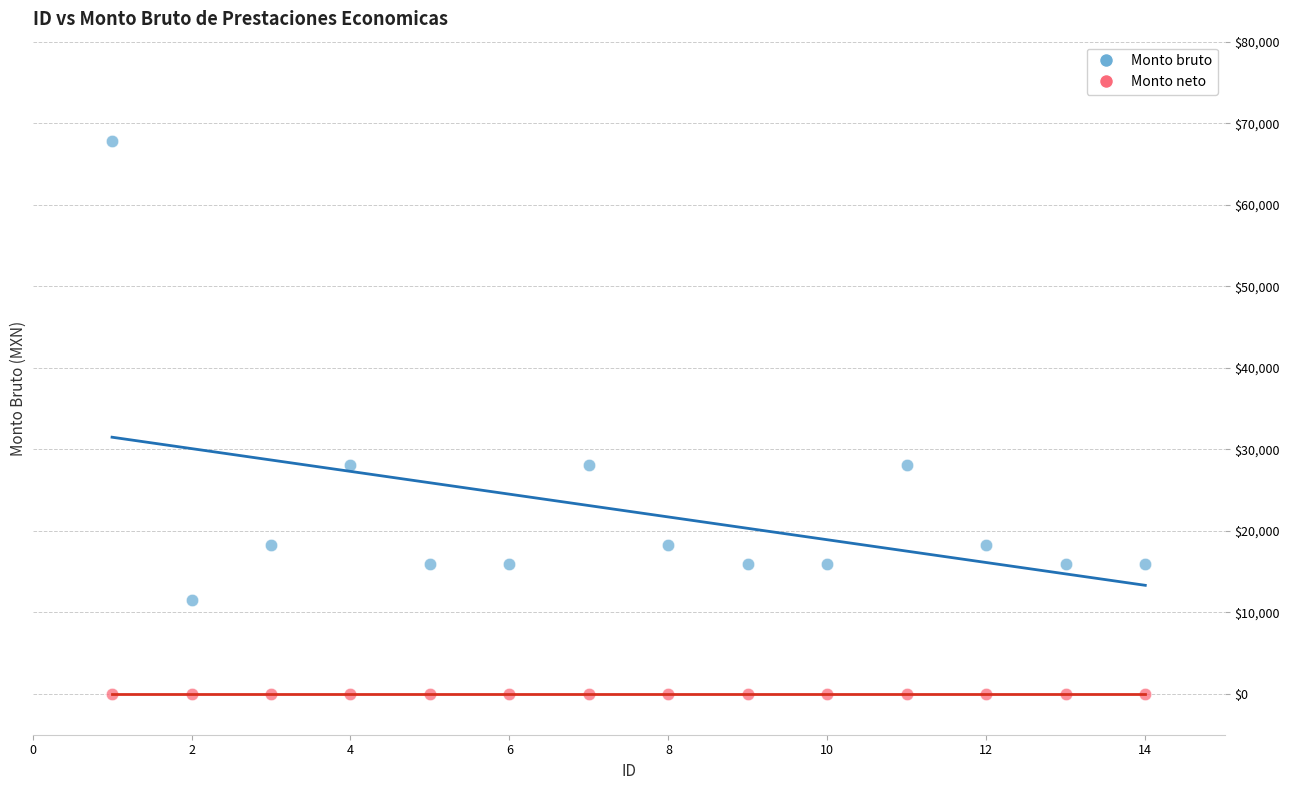

Which series contains the highest Y value?

Monto bruto